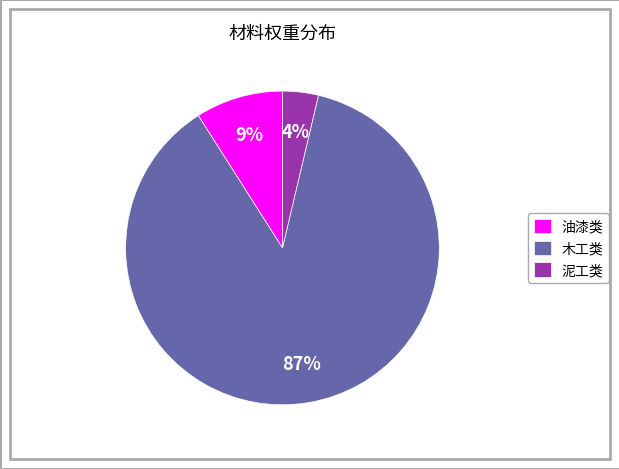

Rank the categories by value from highest to lowest.

木工类, 油漆类, 泥工类